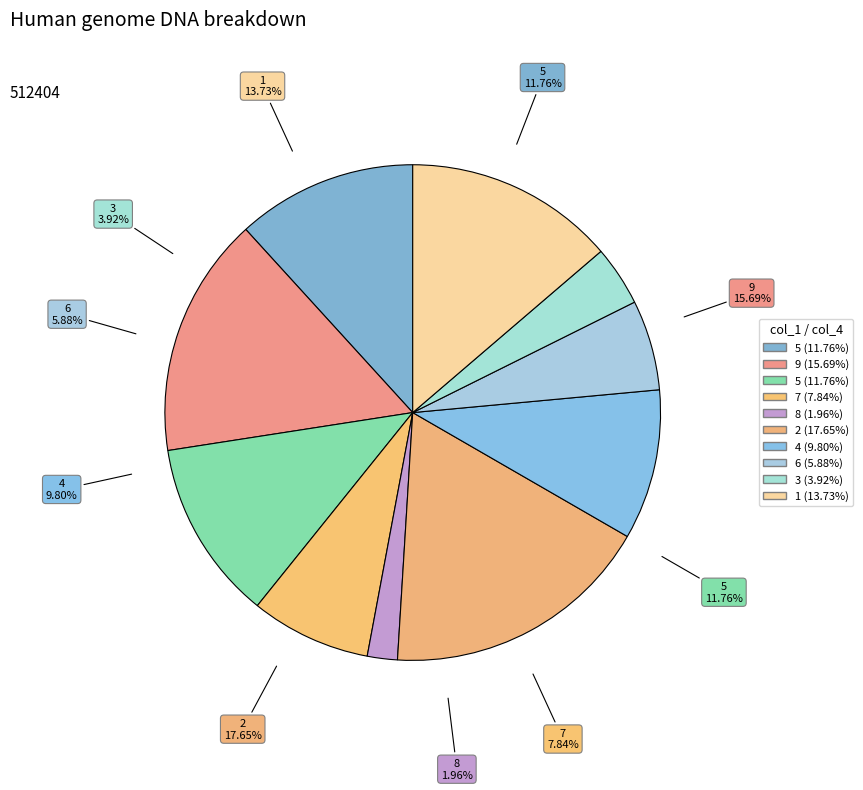

What percentage is NOT represented by 5?

88.2%